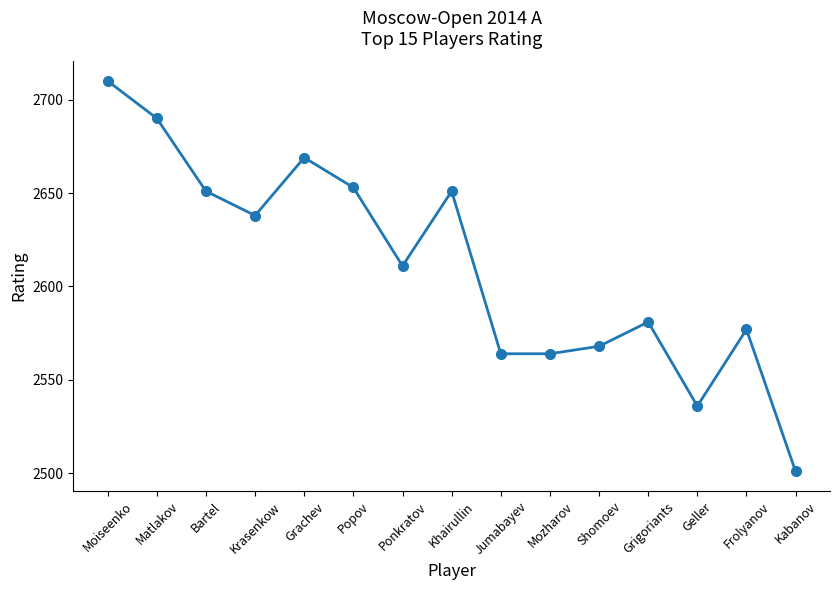

What is the change in value from Grachev to Grigoriants?

-88